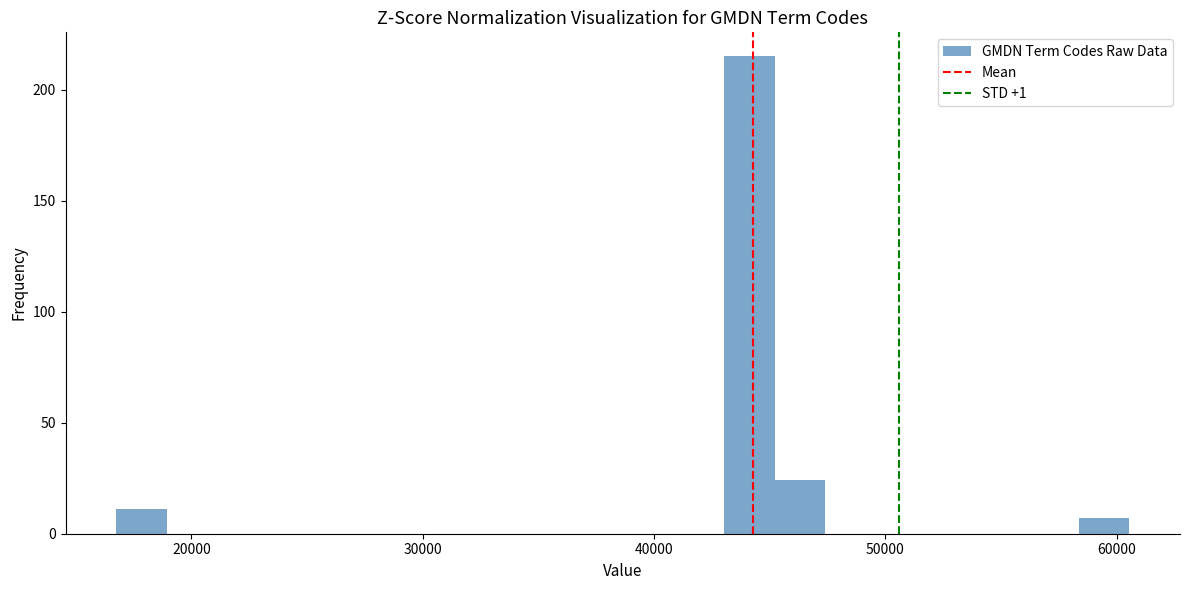

Around what value on the x-axis is the tallest bar? Give the approximate position of its centre, as read against the axis.

44000